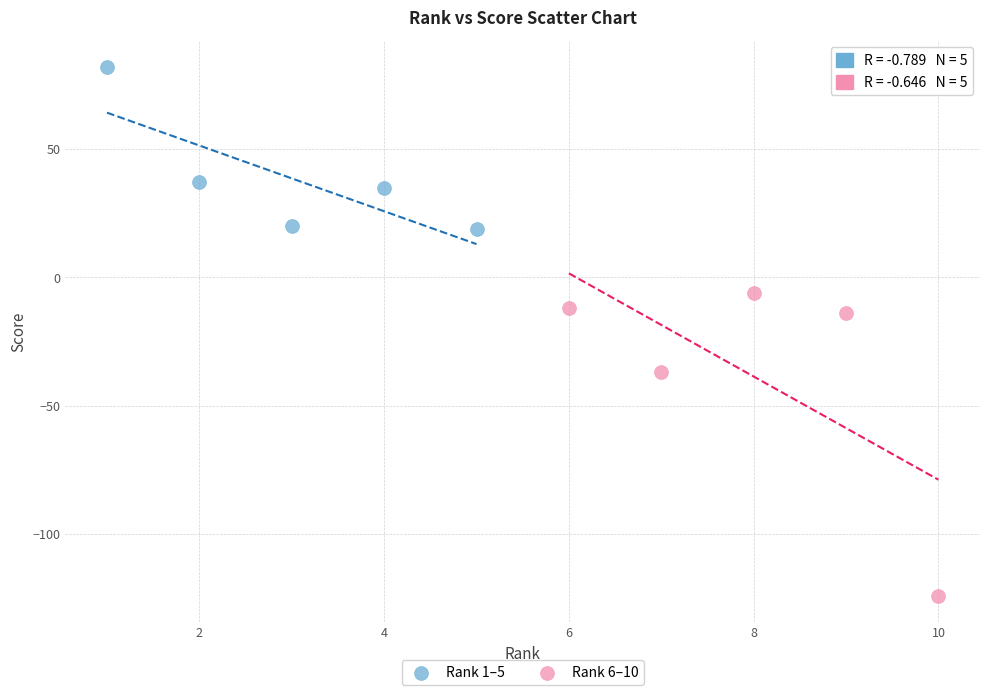

Which series contains the lowest Y value?

Rank 6–10